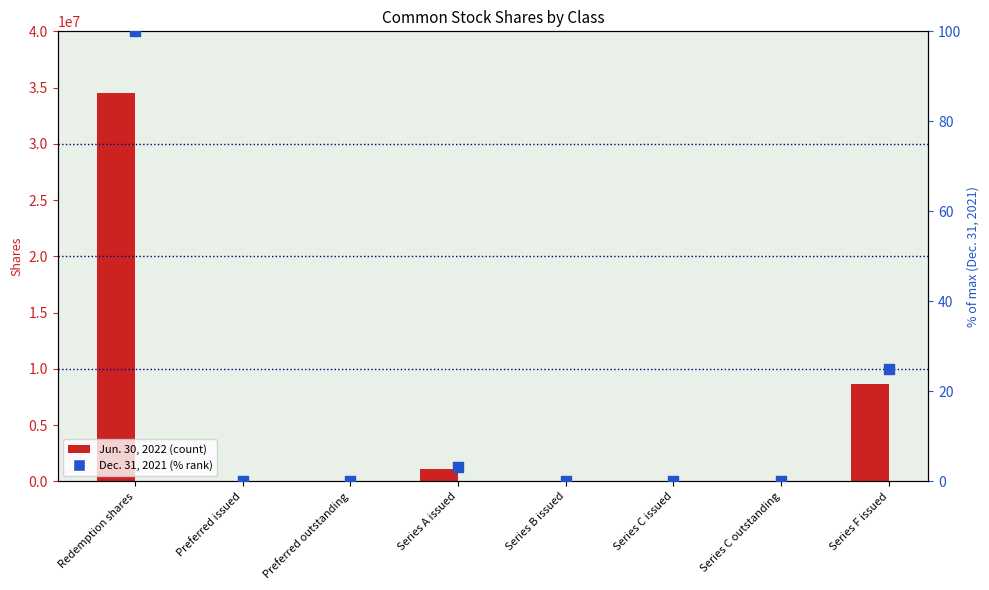

At which category is the sum across all series the highest?

Redemption shares